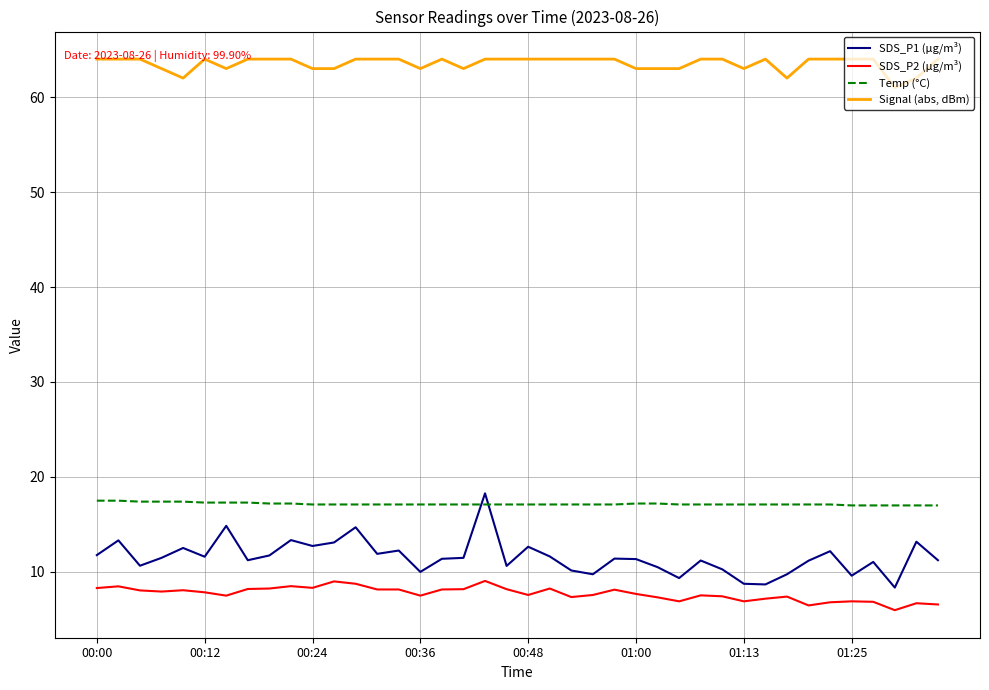

How many categories are shown in the chart?

40